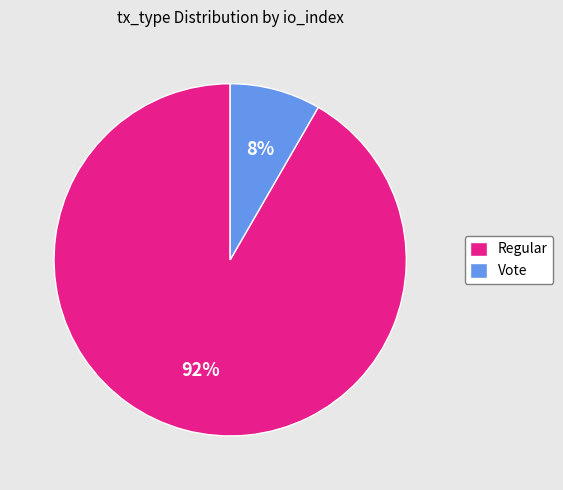

Rank the categories by value from highest to lowest.

Regular, Vote